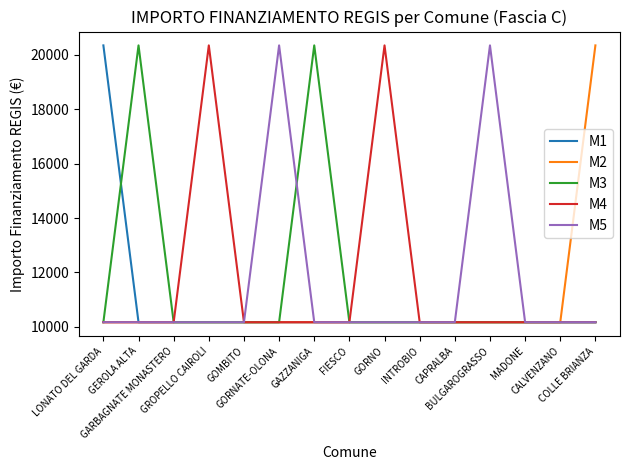

What is the maximum value shown in the chart?

20344